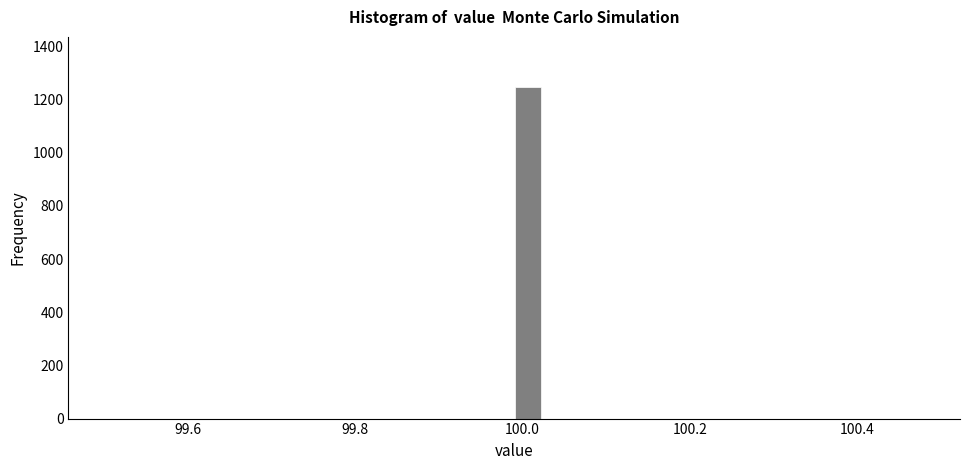

Around what value on the x-axis is the tallest bar? Give the approximate position of its centre, as read against the axis.

100.00